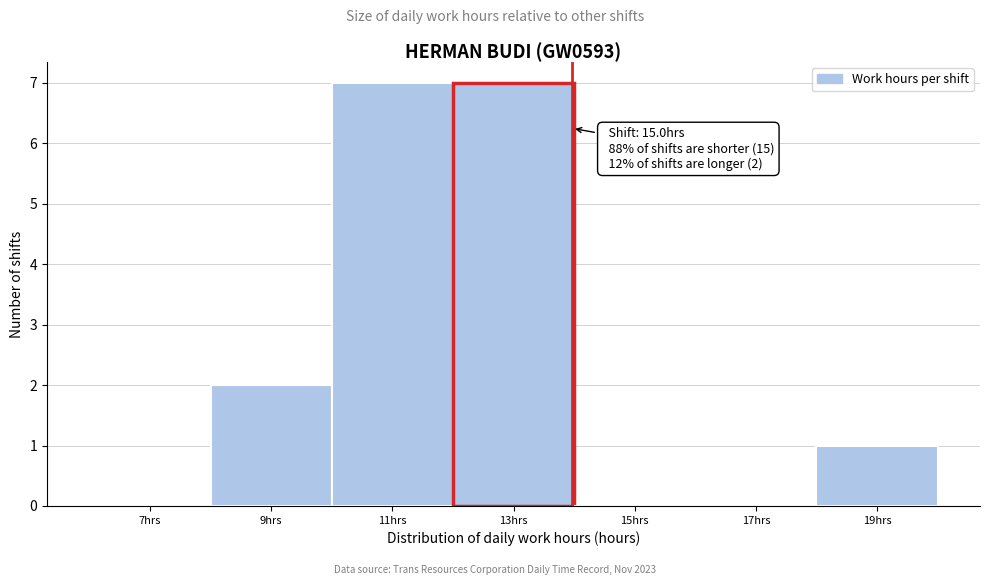

Reading left to right, transcribe all the data shown in this chart.

7hrs=0	9hrs=2	11hrs=7	13hrs=7	15hrs=0	17hrs=0	19hrs=1